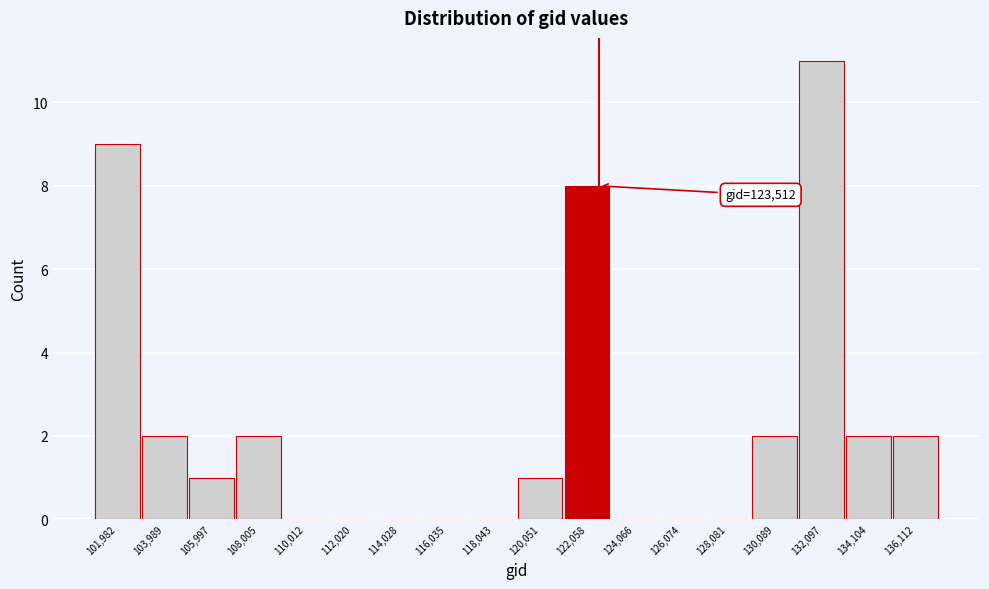

Reading left to right, what are all the values shown in this chart?

101,982=9	103,989=2	105,997=1	108,005=2	110,012=0	112,020=0	114,028=0	116,035=0	118,043=0	120,051=1	122,058=8	124,066=0	126,074=0	128,081=0	130,089=2	132,097=11	134,104=2	136,112=2